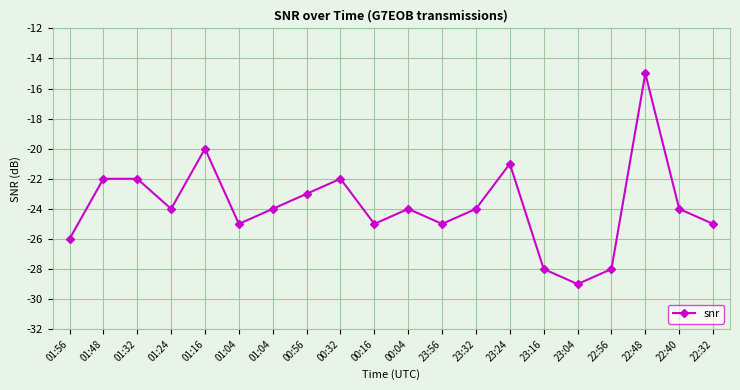

How many interior local peaks (higher than both neighbors) does the data have?

5